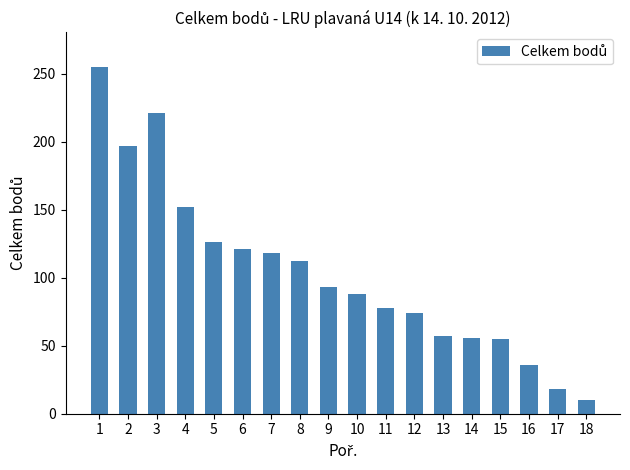

Is it true that the value at 8 is 112?

True